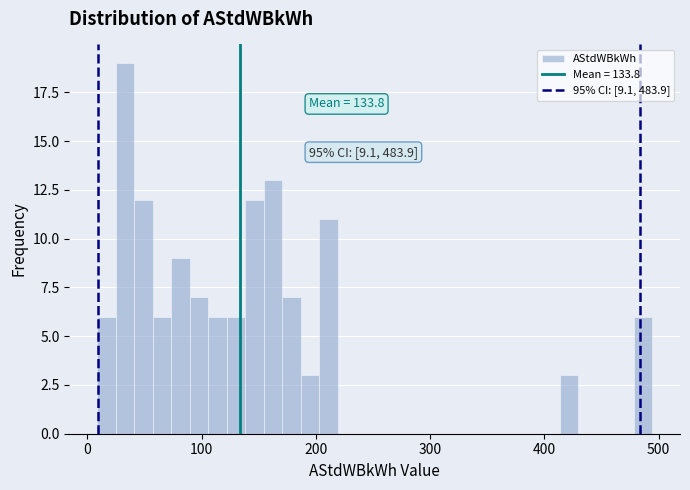

Read against the x-axis, roughly where is the centre of the tallest bar?

30